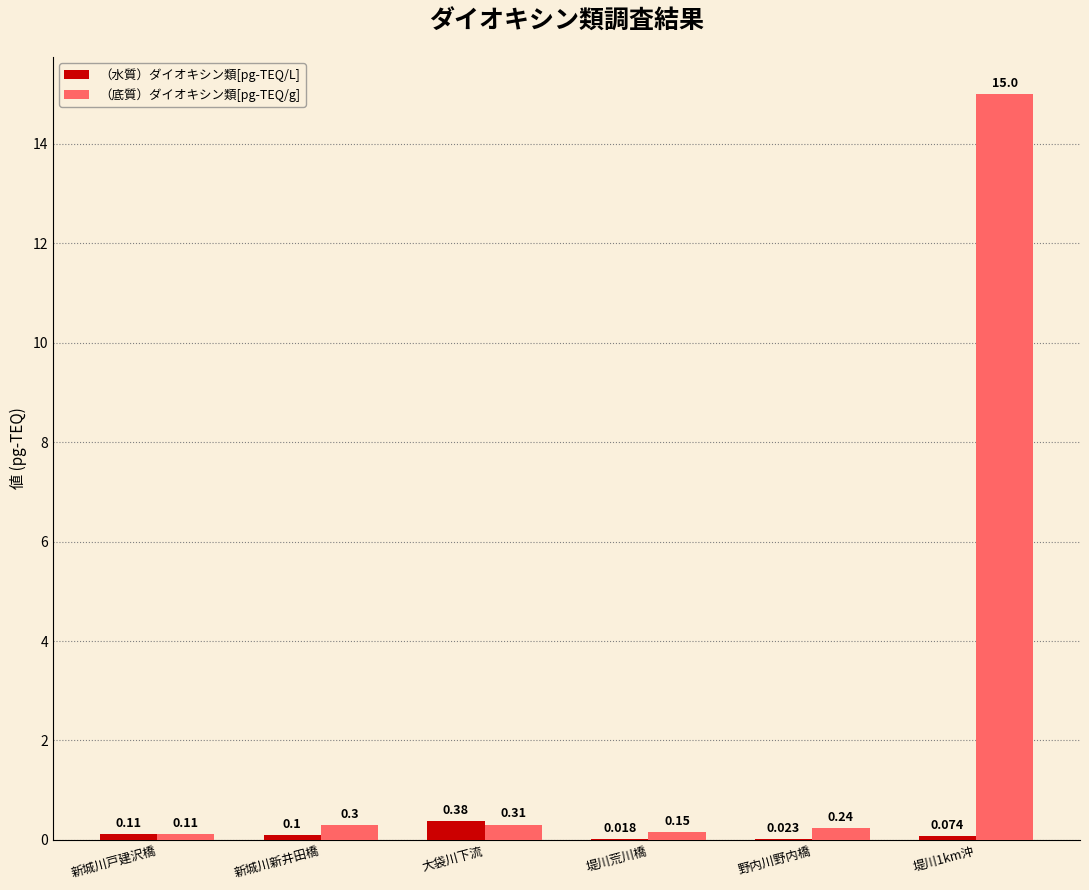

At which category does the chart reach its peak across all series?

堤川1km沖